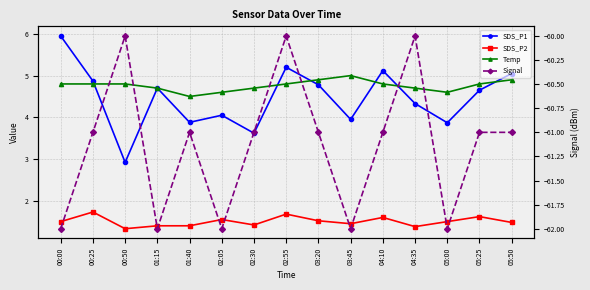

List the series in order of their peak value, lowest first.

Signal, SDS_P2, Temp, SDS_P1